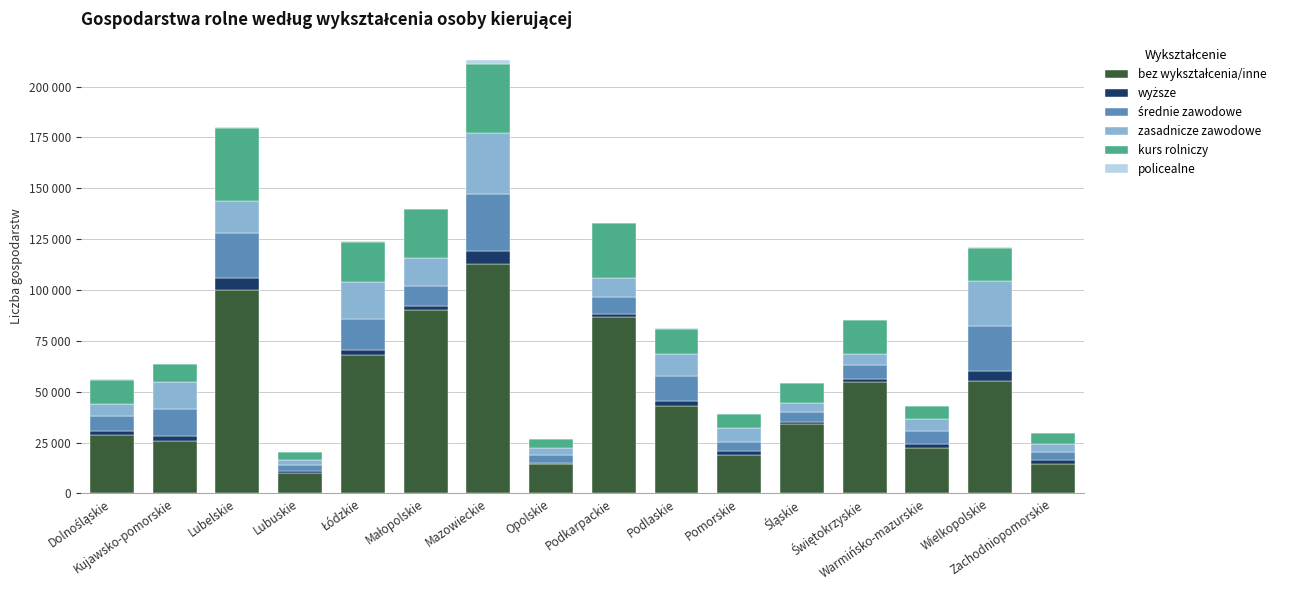

What is the average value of the średnie zawodowe series?

10798